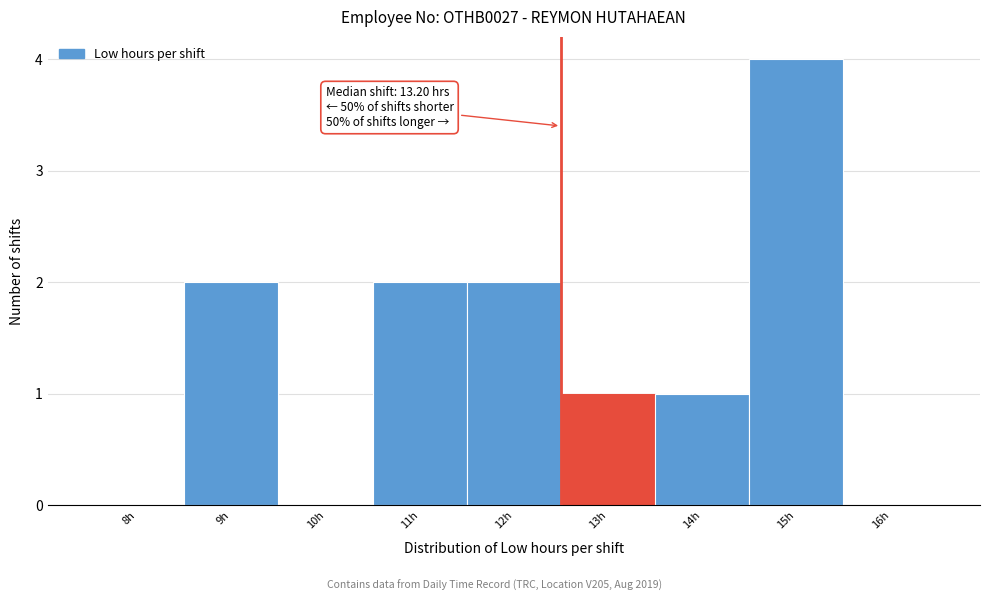

Reading left to right, transcribe all the data shown in this chart.

8h=0	9h=2	10h=0	11h=2	12h=2	13h=1	14h=1	15h=4	16h=0